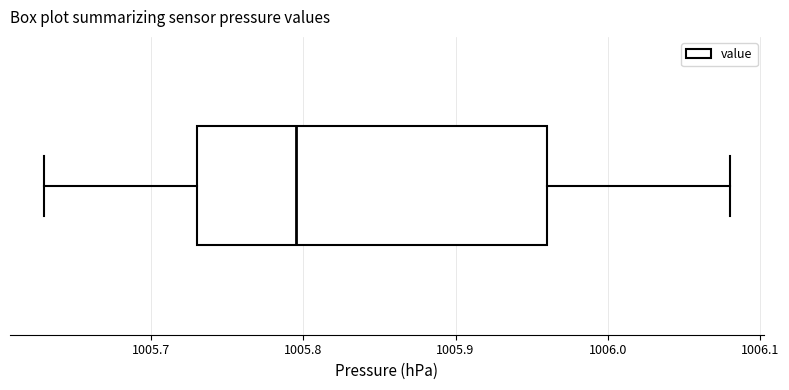

Where is the left edge of the box on the x-axis? The values are not printed on the chart, so give them approximately, as read against the axis.

1005.73